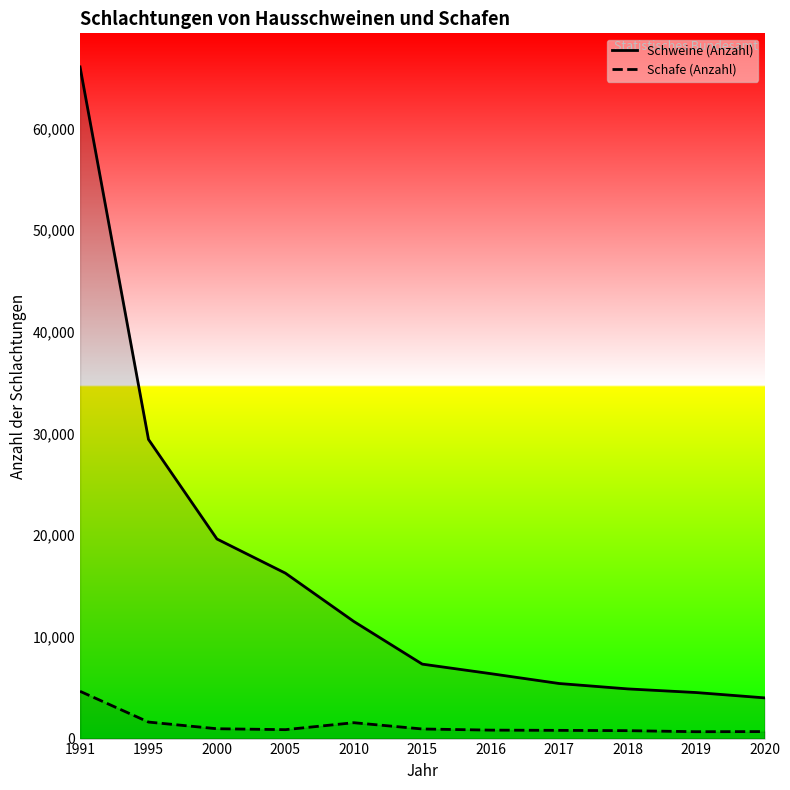

Is the value of Schweine (Anzahl) at 2000 greater than the value of Schafe (Anzahl) at 2016?

Yes